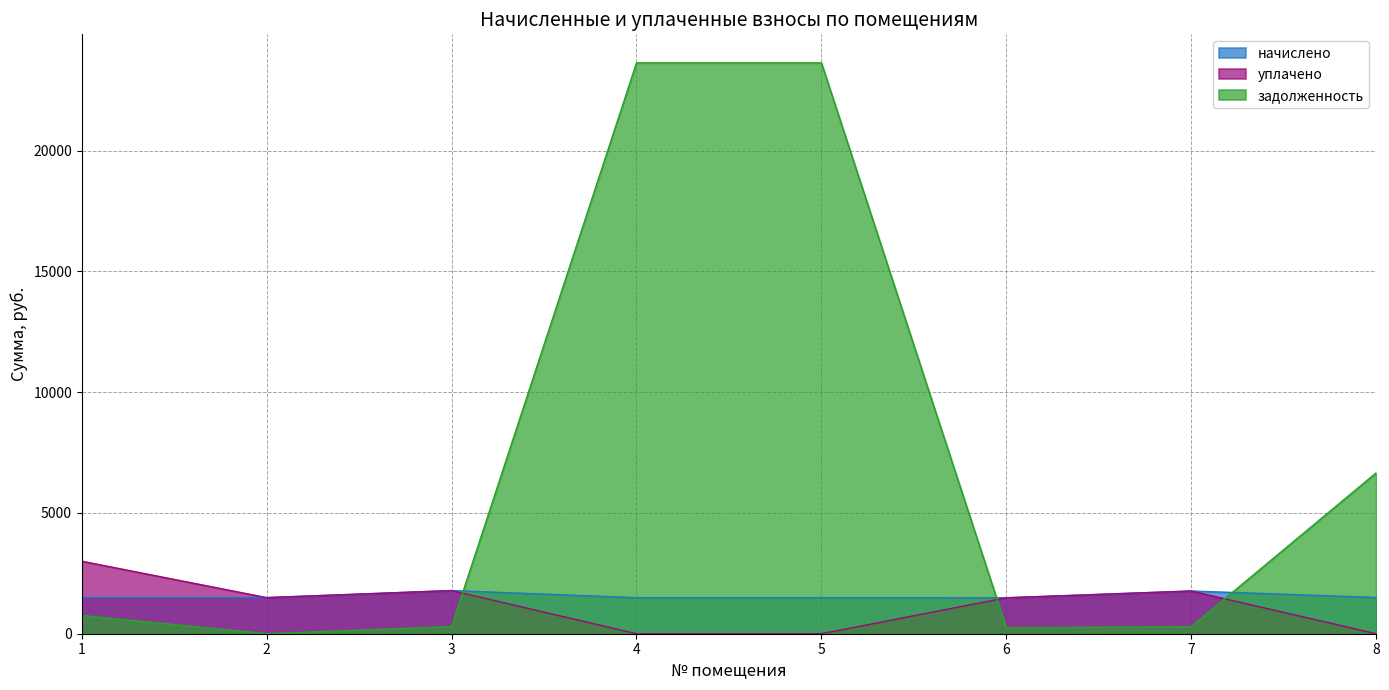

What is the sum of the задолженность values at 1 and 5?

24391.4